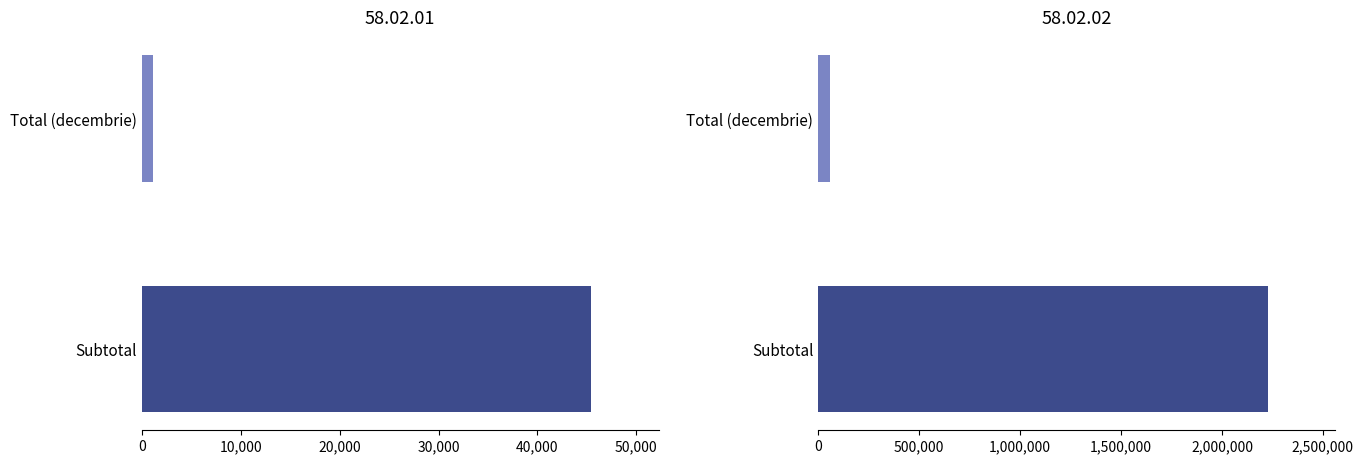

Which has a higher value, 58.02.01 or 58.02.02?

58.02.02